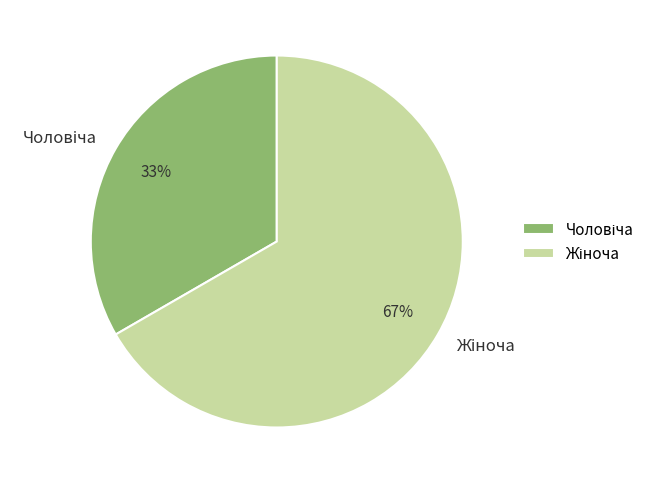

To the nearest percent, what is the average slice percentage?

50%